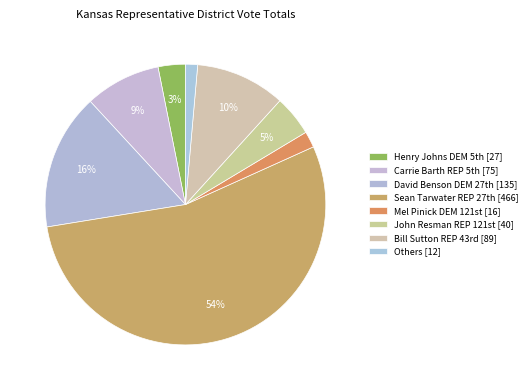

How many segments does this pie chart have?

8